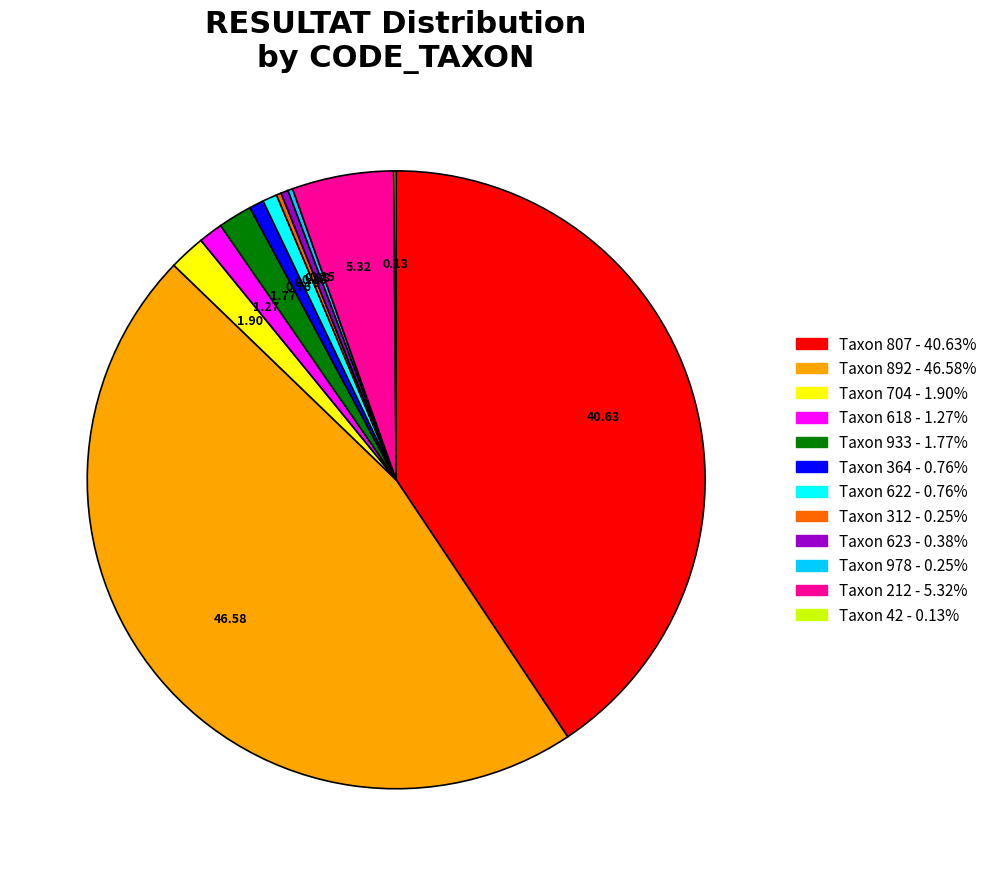

Is Taxon 704 - 1.90% the majority of the pie?

No